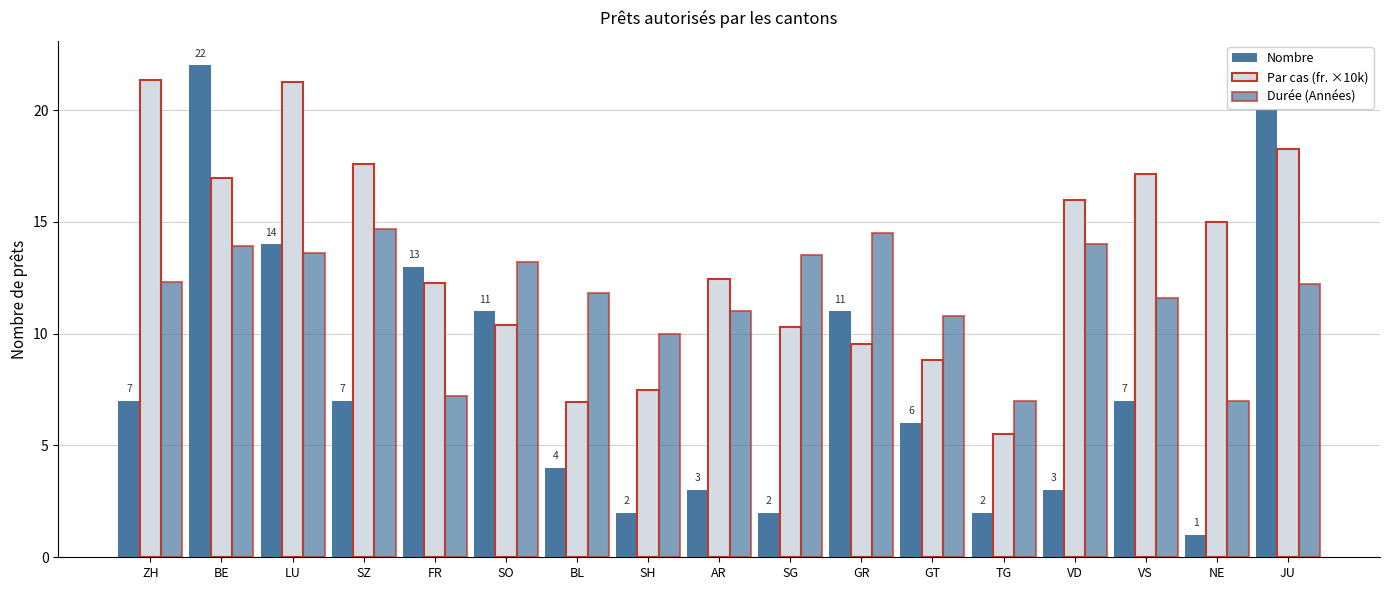

Rank the series at LU from highest to lowest value.

Par cas (fr. ×10k), Nombre, Durée (Années)